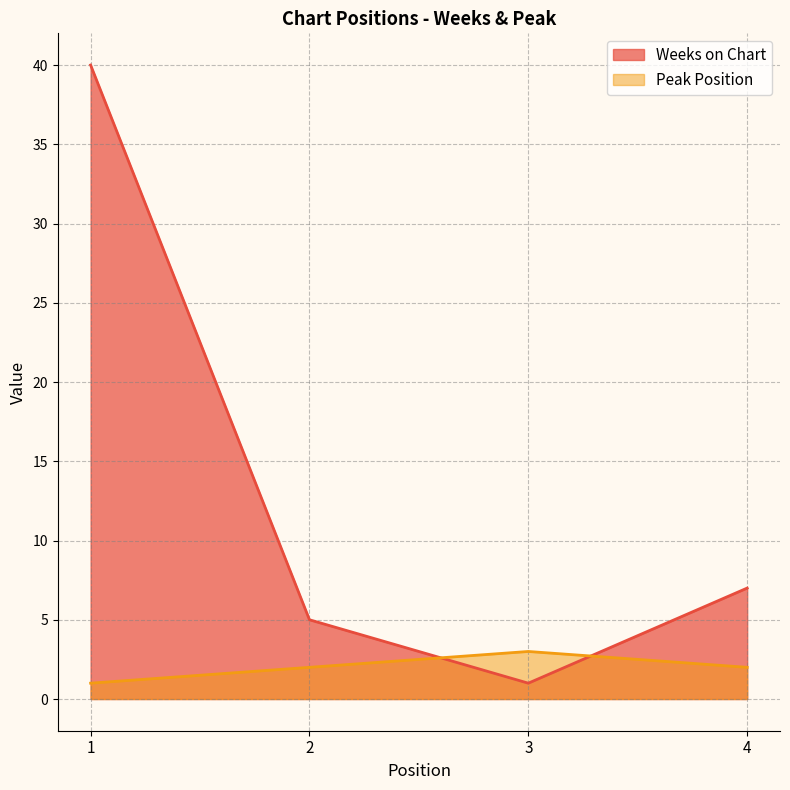

What is the greatest value displayed?

40